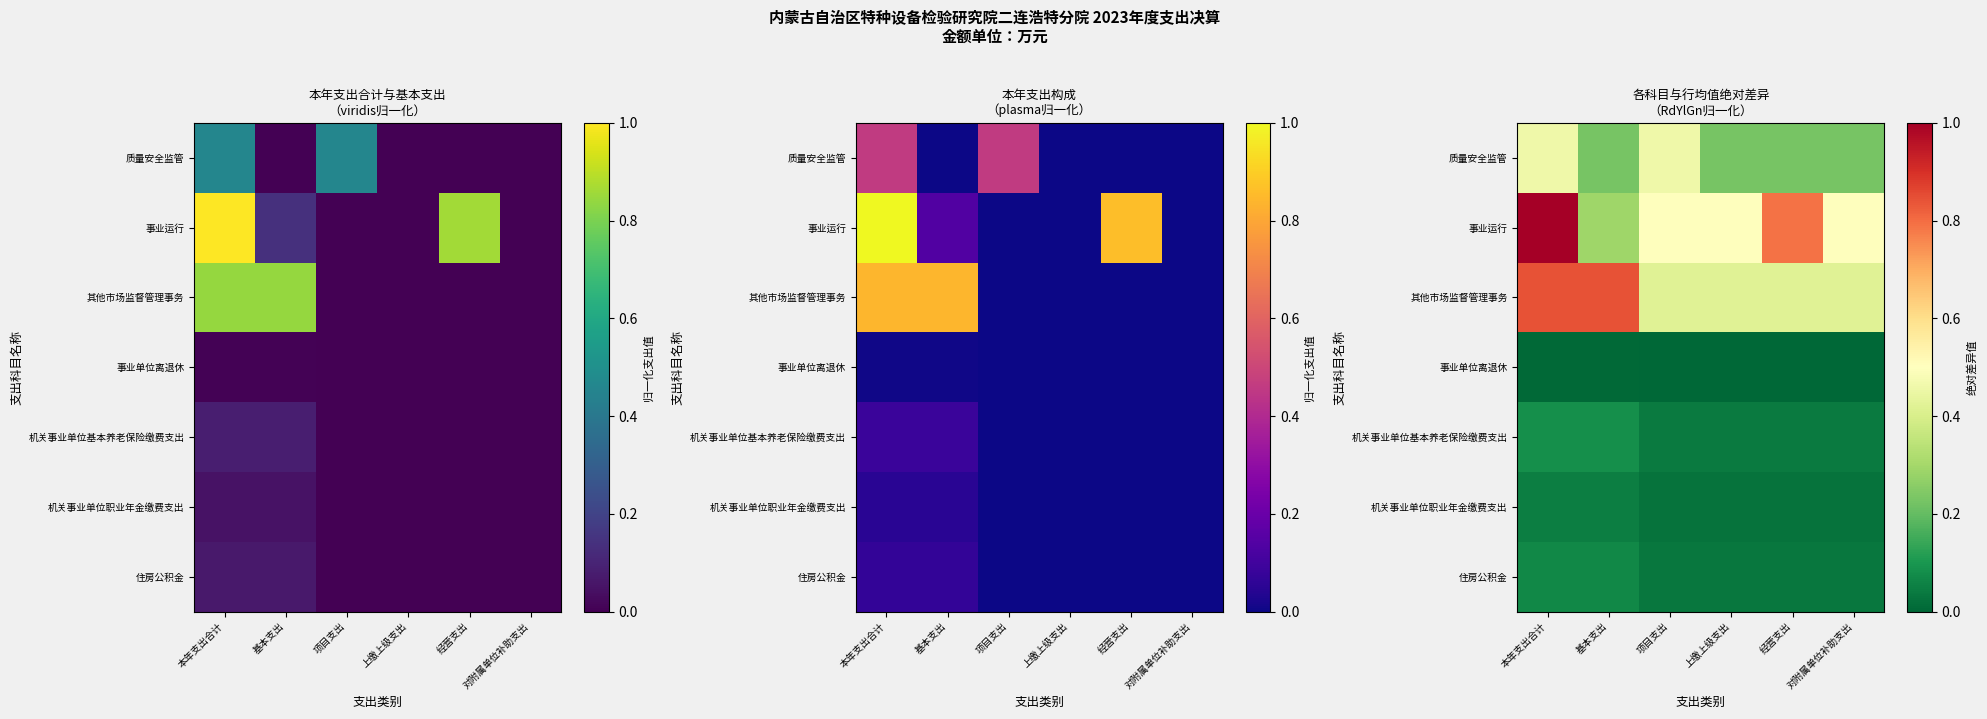

How many 事业单位离退休 values are between 0 and 1?

6